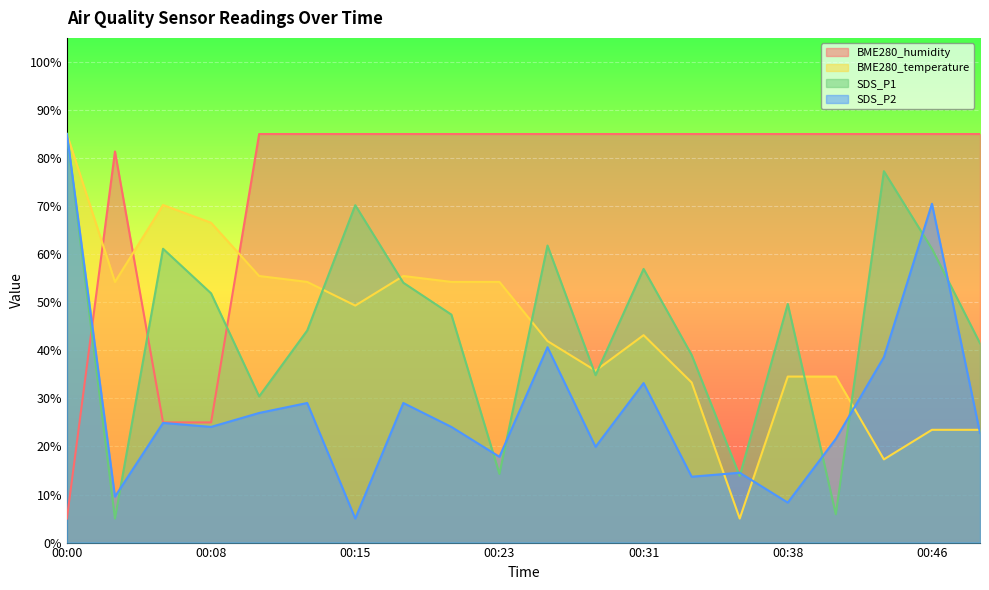

What is the difference between the BME280_temperature values at 00:15 and 00:05?

20.9